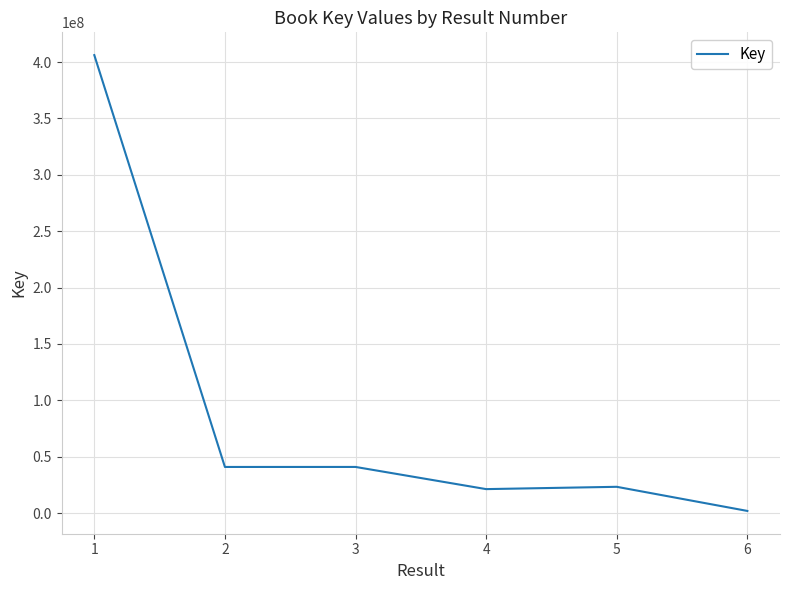

What is the maximum value shown in the chart?

406103054